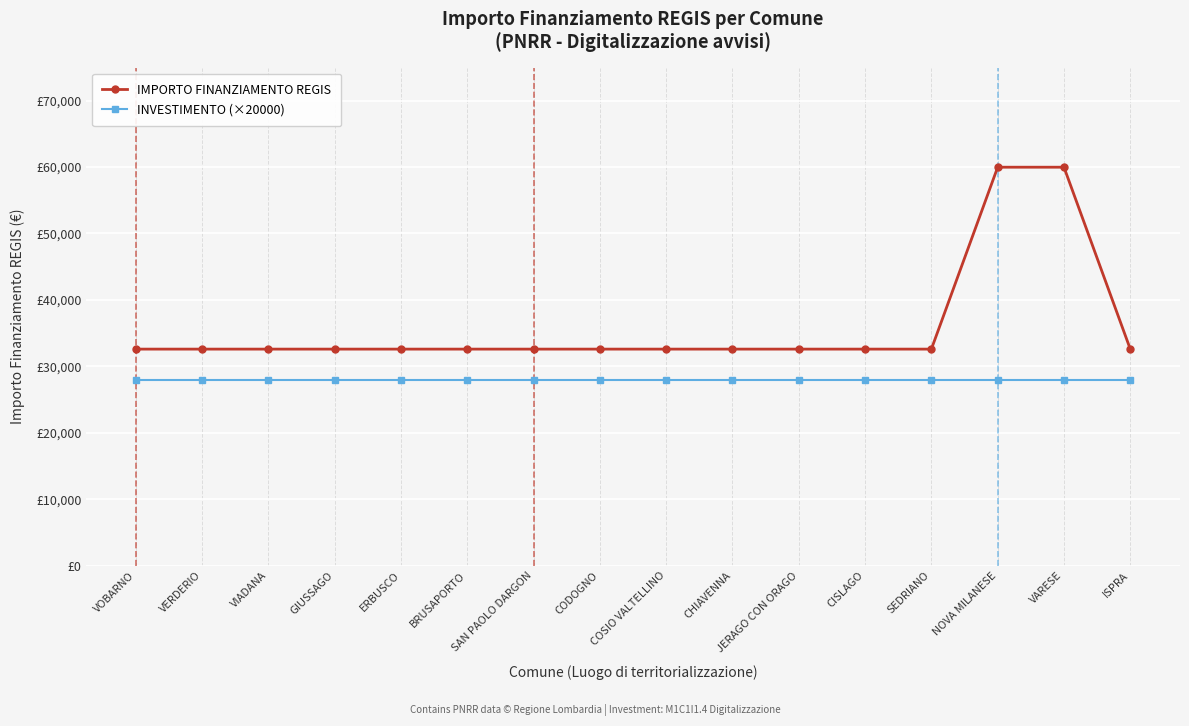

What are all the series names shown in the legend?

IMPORTO FINANZIAMENTO REGIS, INVESTIMENTO (×20000)